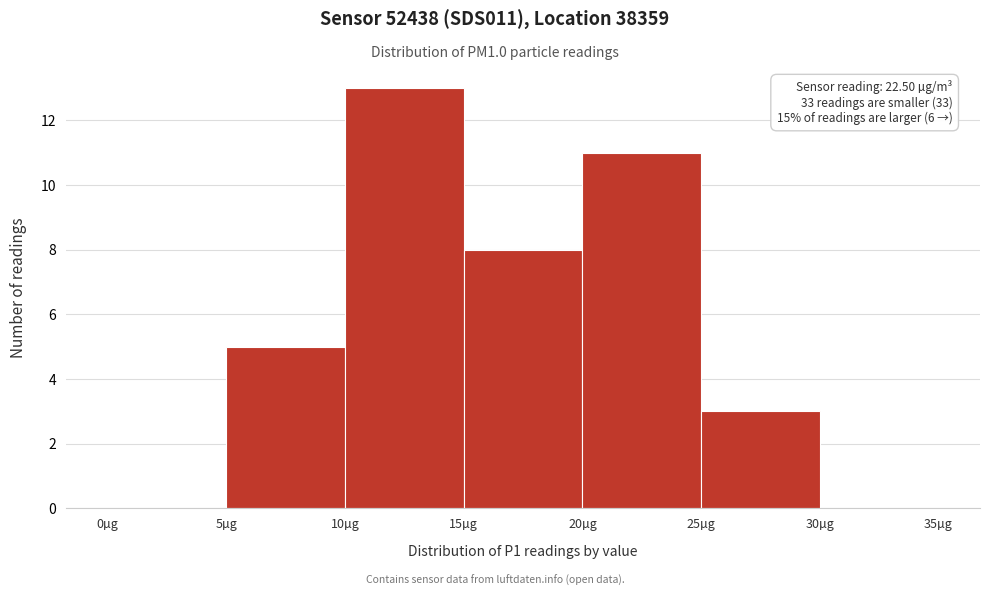

Which range on the x-axis has the tallest bar?

10 to 15